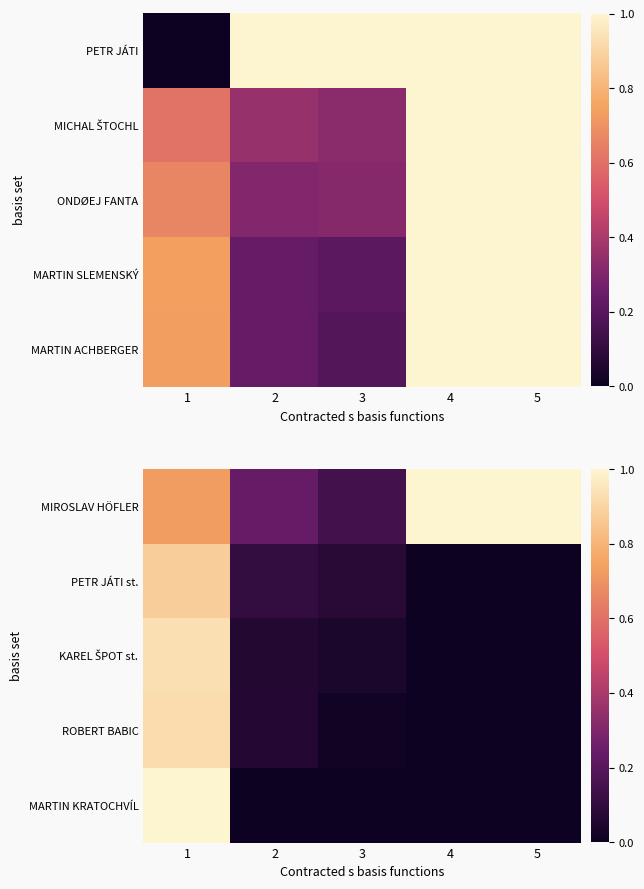

What is the difference between the highest and lowest values at 4?

1.0